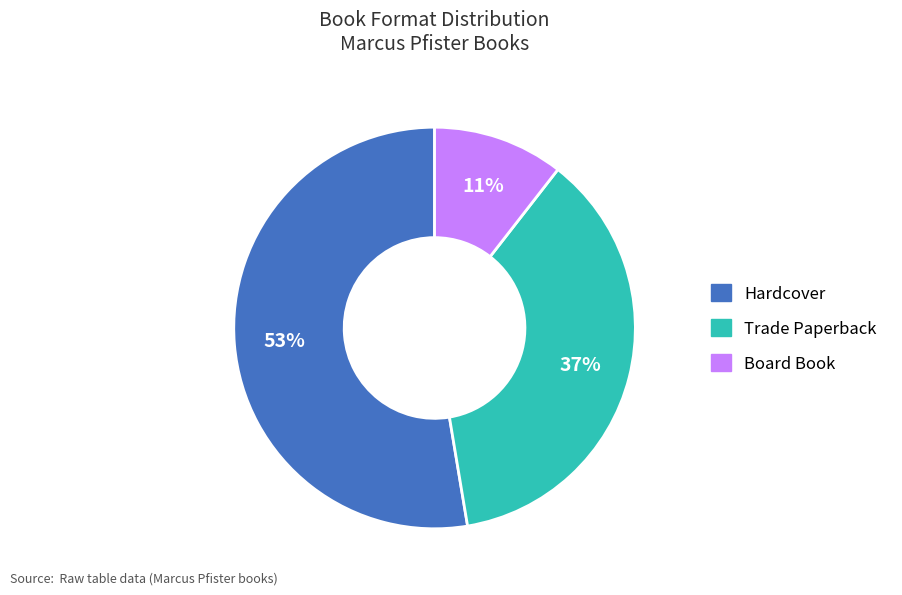

What is the majority slice?

Hardcover